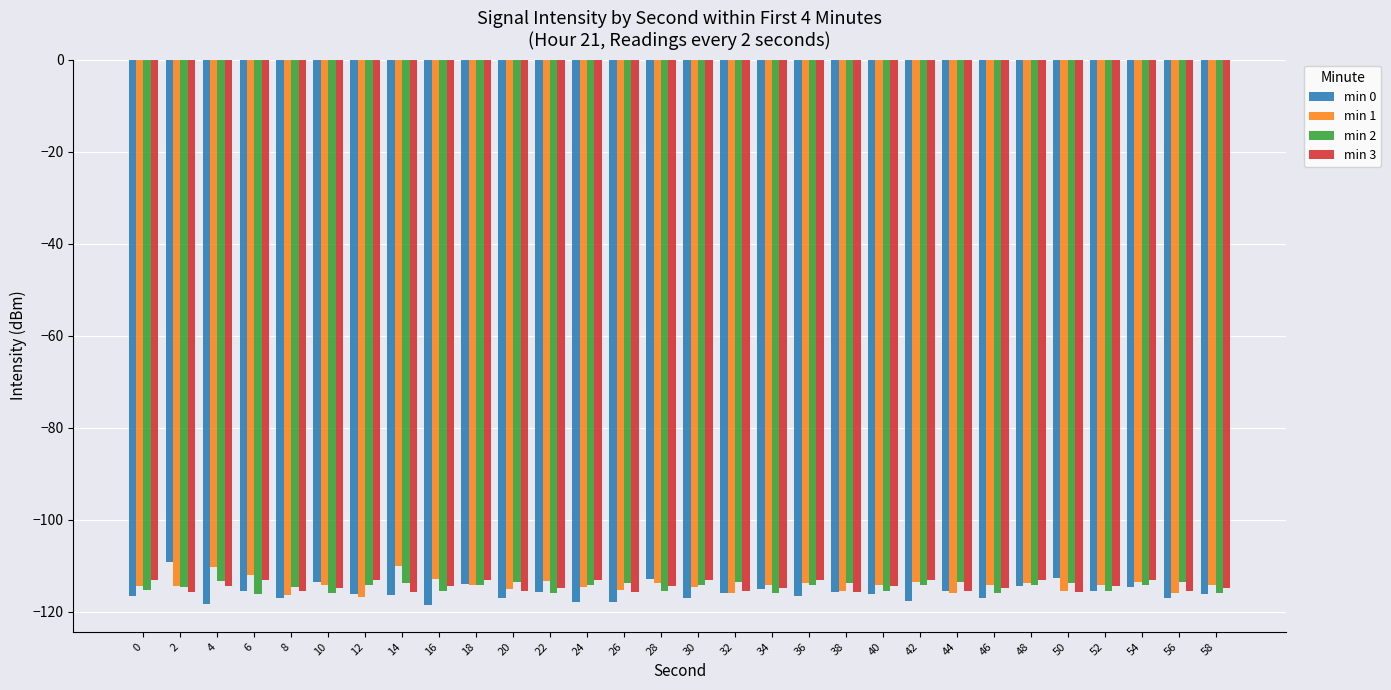

What is the spread (max minus min) of values at 24?

4.8